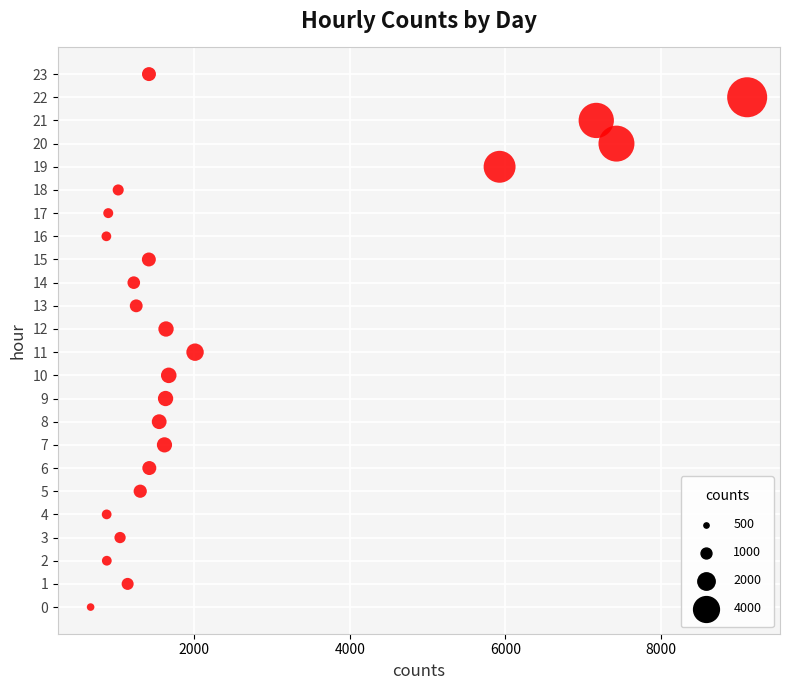

What is the range of Y values (max minus min)?

23